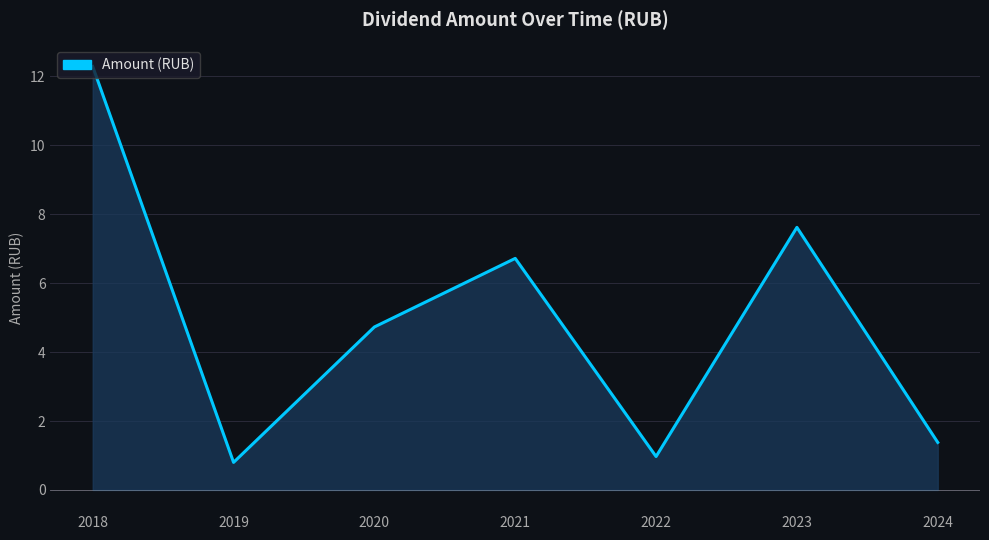

How many values exceed 4?

4